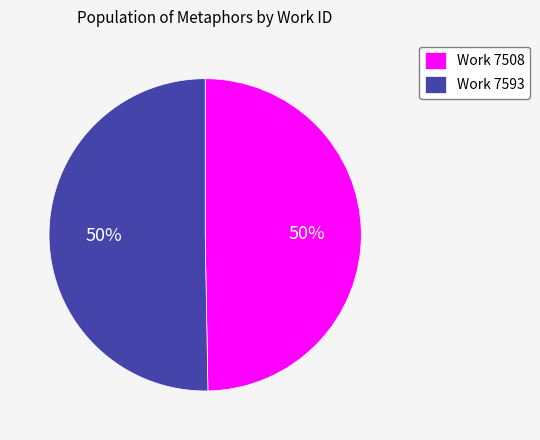

Do Work 7508 and Work 7593 together represent more than half of the pie?

Yes